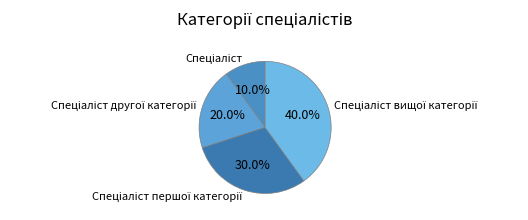

Count the number of slices in the pie.

4